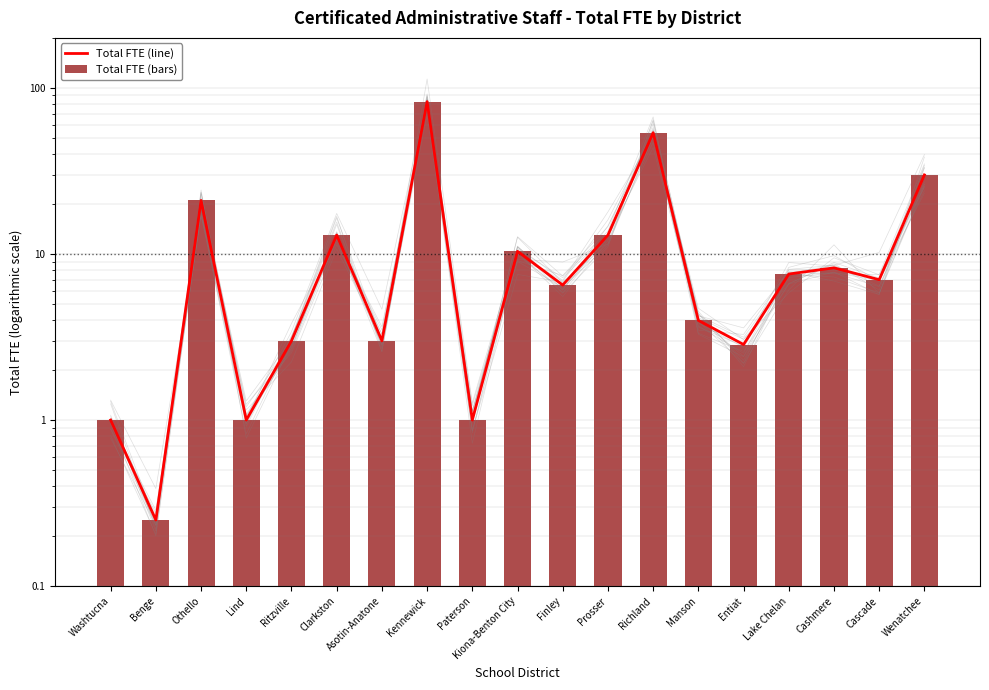

Rank the series at Richland from lowest to highest value.

Total FTE (line), Total FTE (bars)